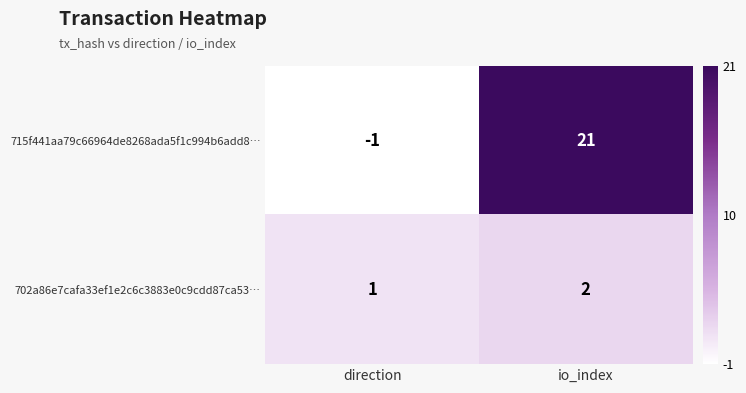

Which category has the lowest value in the 715f441aa79c66964de8268ada5f1c994b6add8… series?

direction